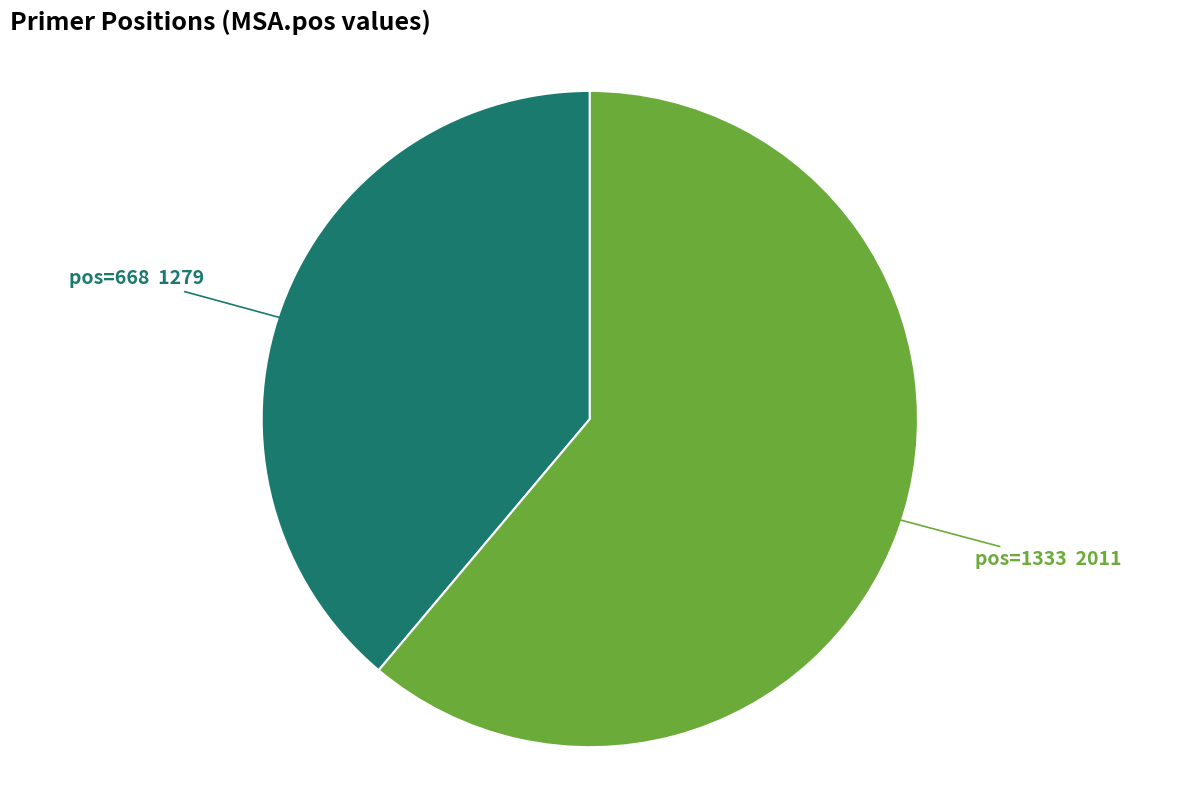

Is there any slice that represents more than half of the pie?

Yes